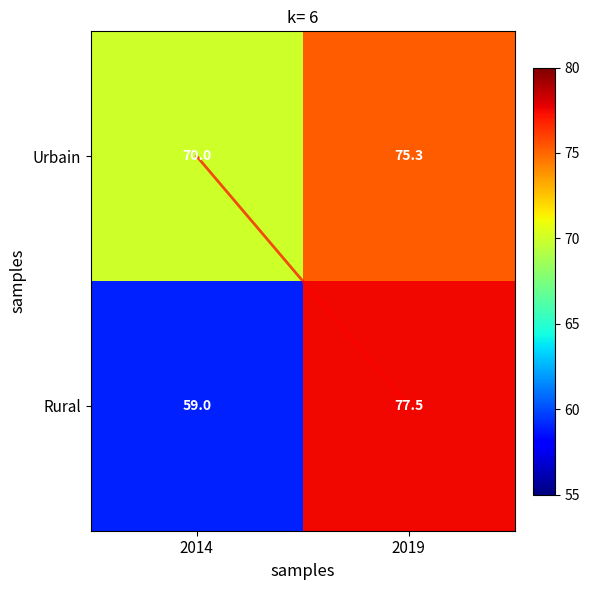

What is the maximum value shown in the chart?

77.5